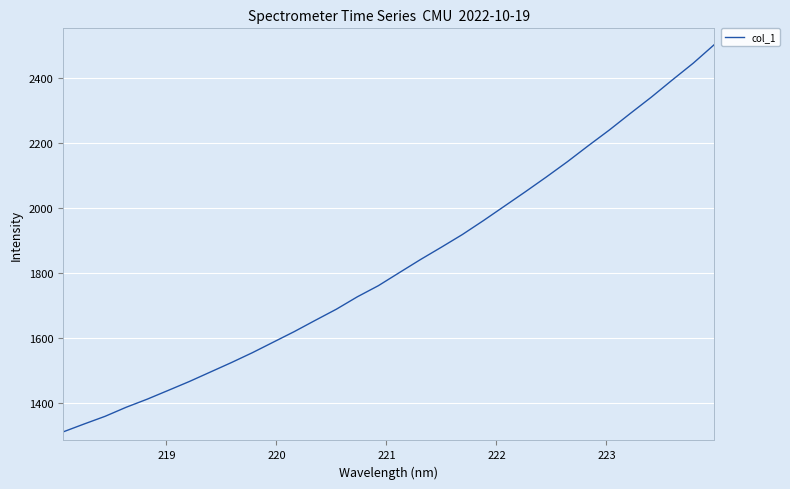

What is the maximum value shown in the chart?

2502.3